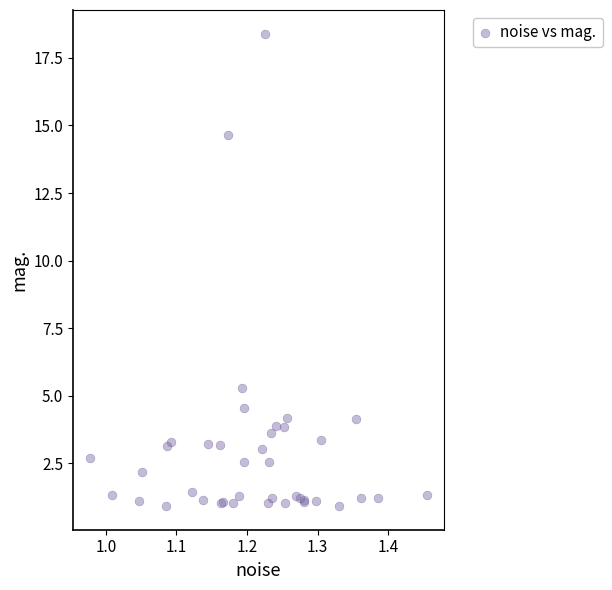

What Y value in the scatter plot is closest to 9?

5.3